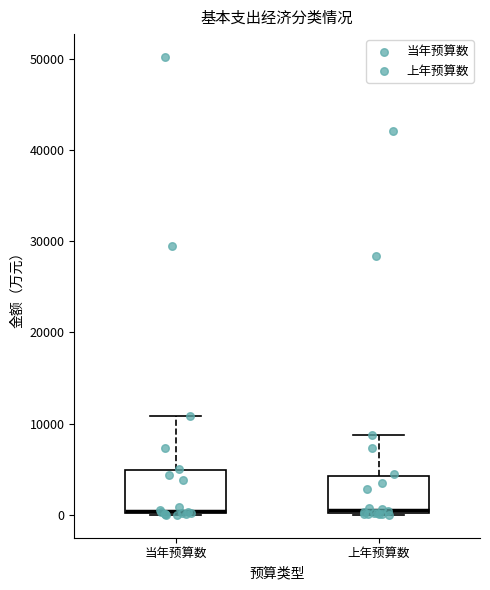

Reading left to right, transcribe this box plot: for each box, give where its median line is, the range the box spans, and where its two whiskers end, as read against the y-axis. The values are not printed on the chart, so give them approximately, as read against the axis.

当年预算数: median 0 (just above the box's lower edge), box 0 to 5000, whiskers 0 to 11000
上年预算数: median 0 (just above the box's lower edge), box 0 to 4000, whiskers 0 to 9000